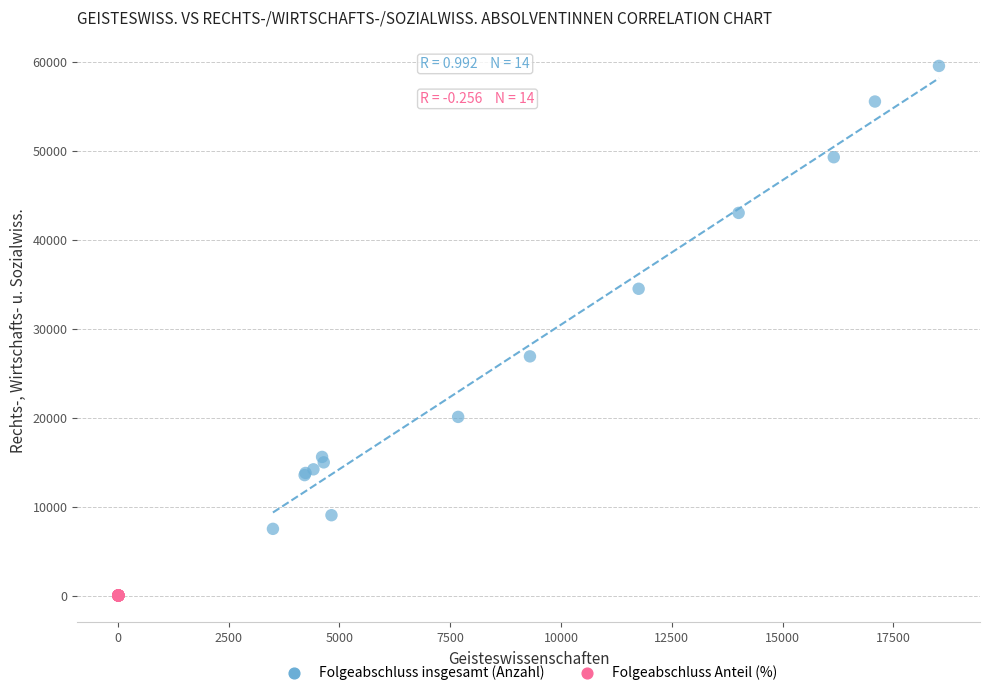

Which series contains the highest Y value?

Folgeabschluss insgesamt (Anzahl)